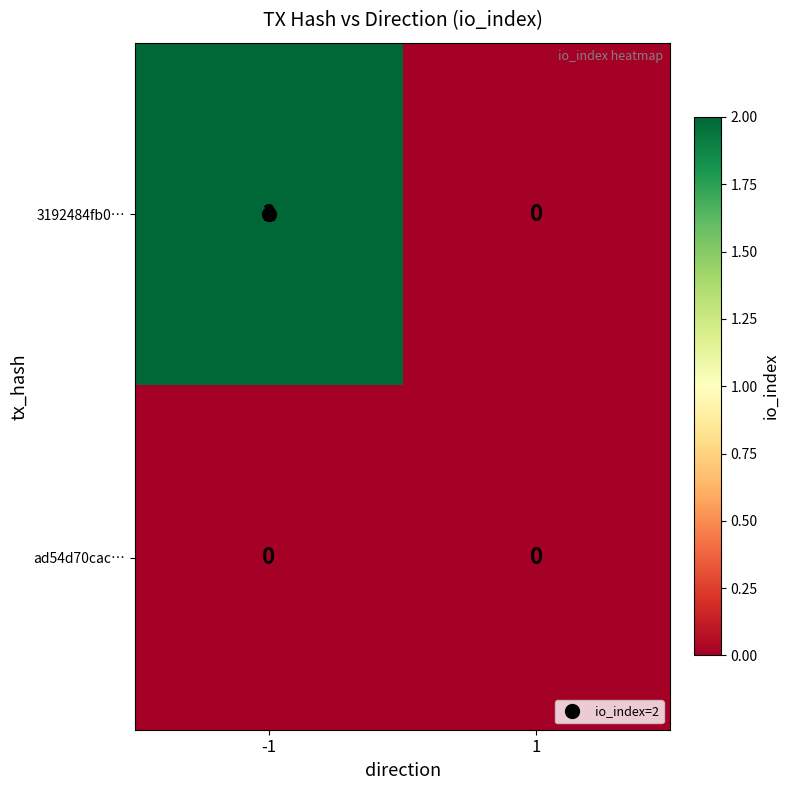

Which series has the widest spread of values?

3192484fb0…